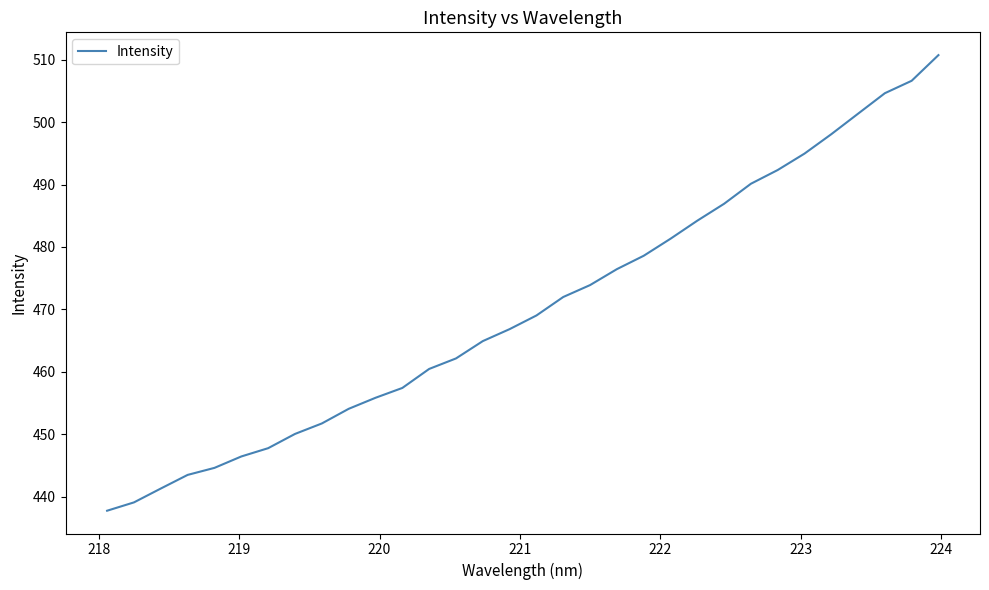

What is the difference between the maximum and minimum values?

73.0